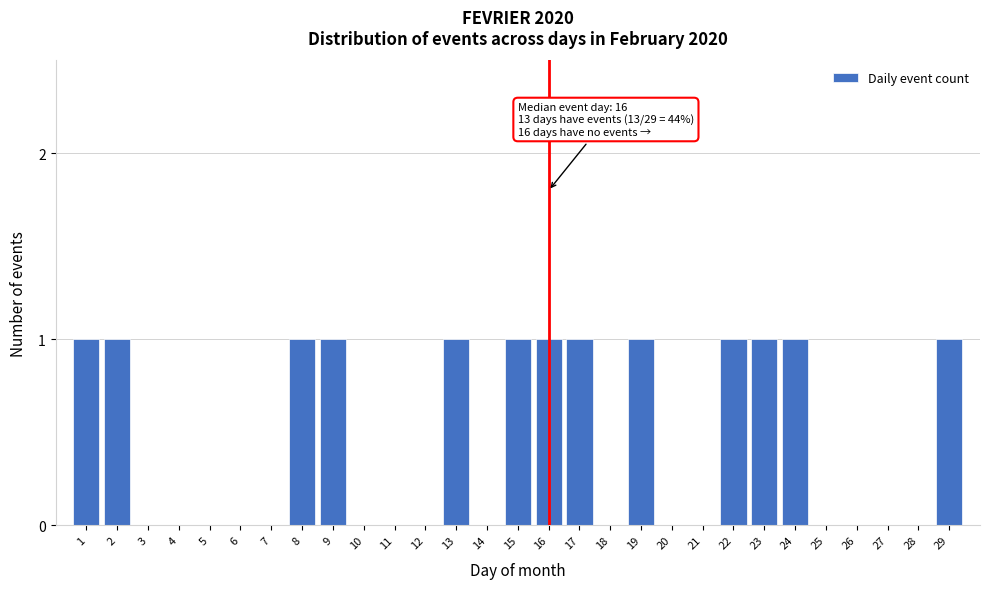

Reading left to right, list all the values displayed in this chart.

1=1	2=1	3=0	4=0	5=0	6=0	7=0	8=1	9=1	10=0	11=0	12=0	13=1	14=0	15=1	16=1	17=1	18=0	19=1	20=0	21=0	22=1	23=1	24=1	25=0	26=0	27=0	28=0	29=1